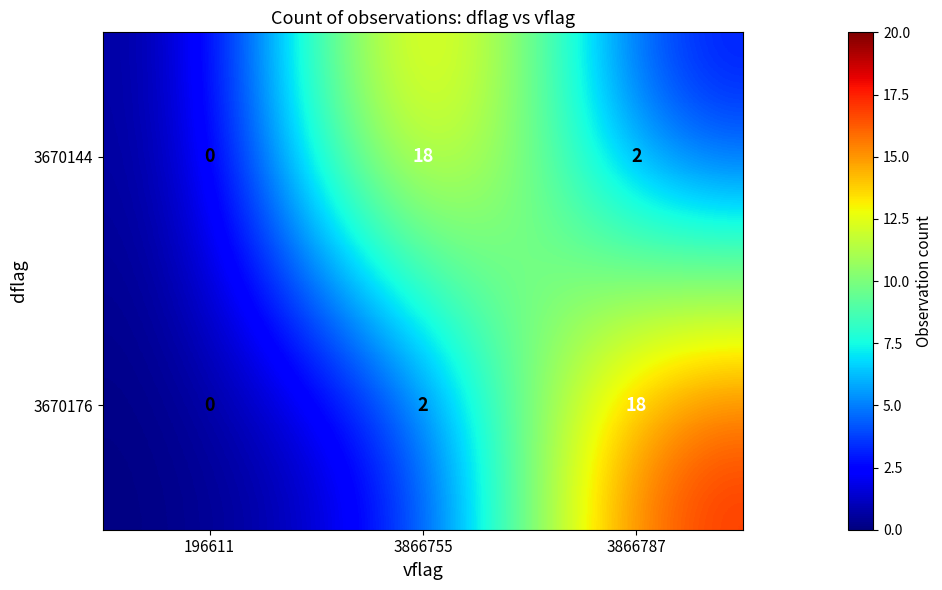

Reading left to right, extract all data points from this chart.

3670144: 0	18	2
3670176: 0	2	18